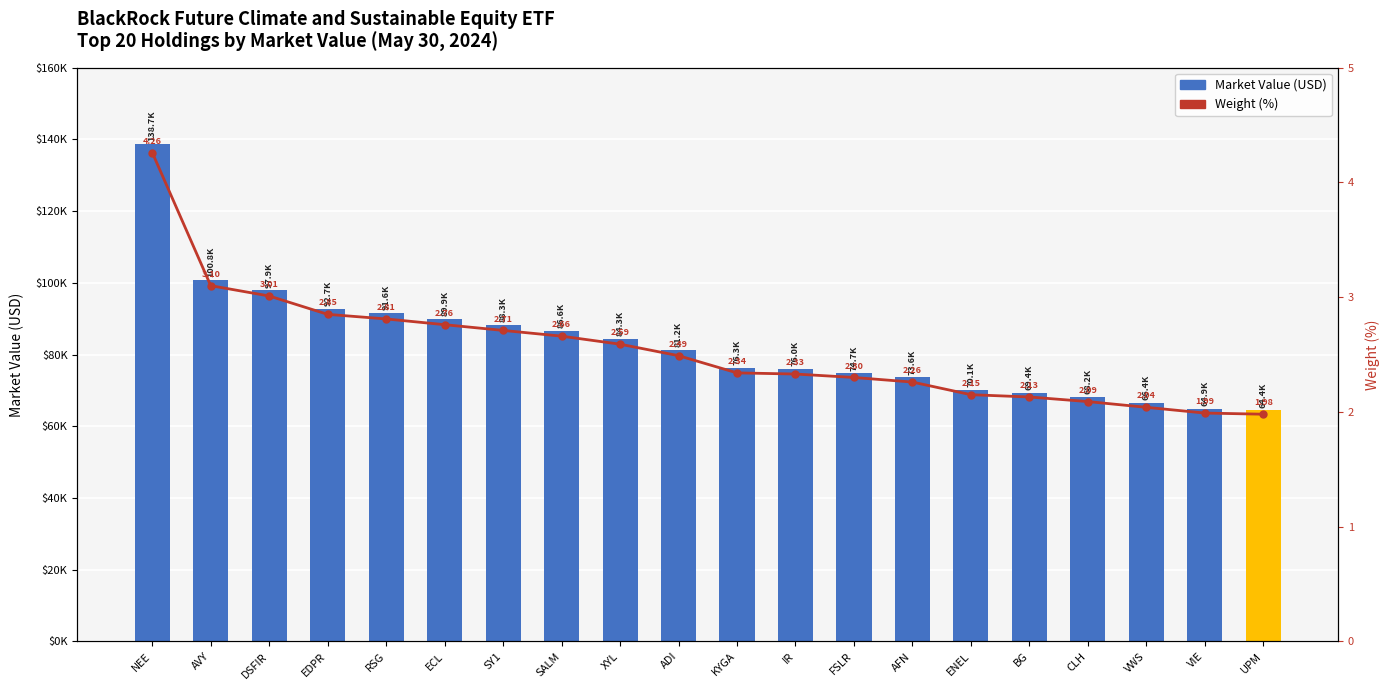

What is the spread (max minus min) of values at EDPR?

92732.3